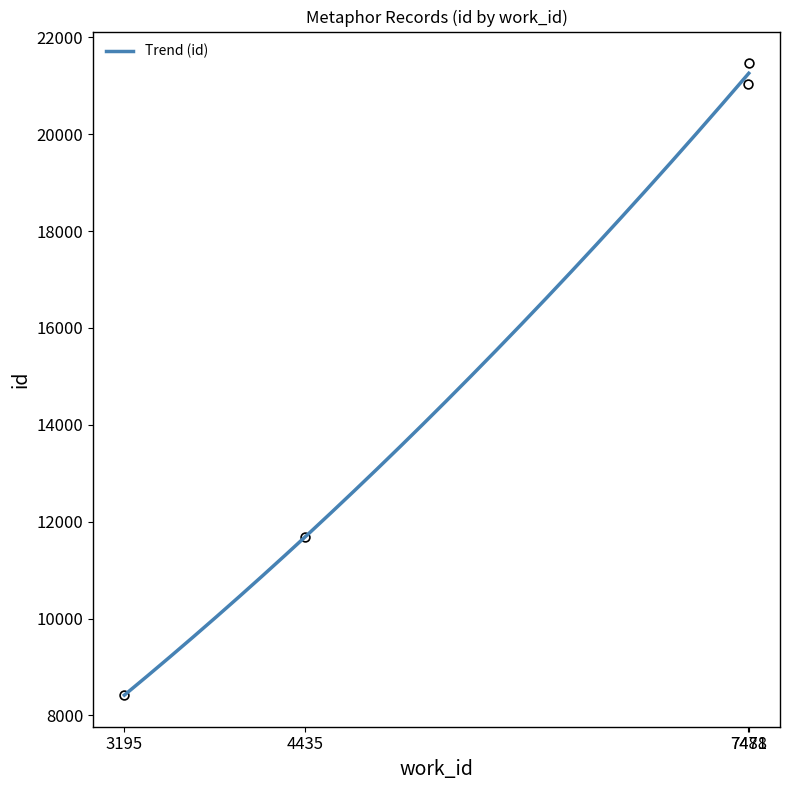

What is the ratio of the value at 7478 to the value at 3195?

2.5